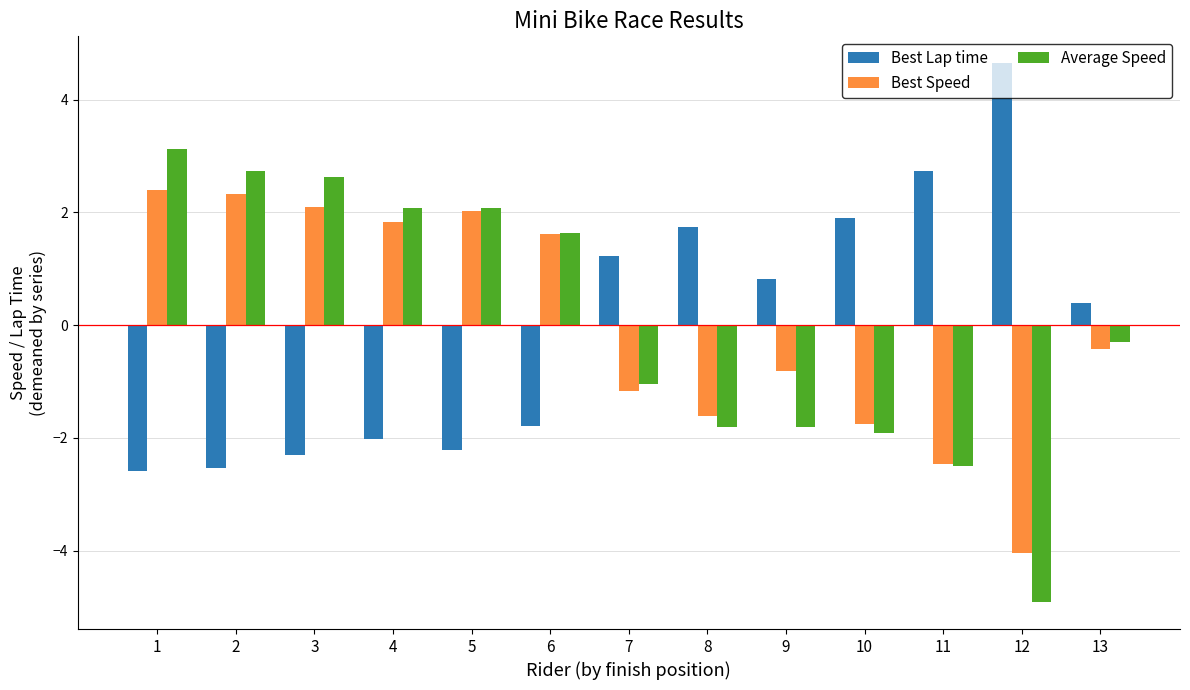

How many groups of bars are there?

13